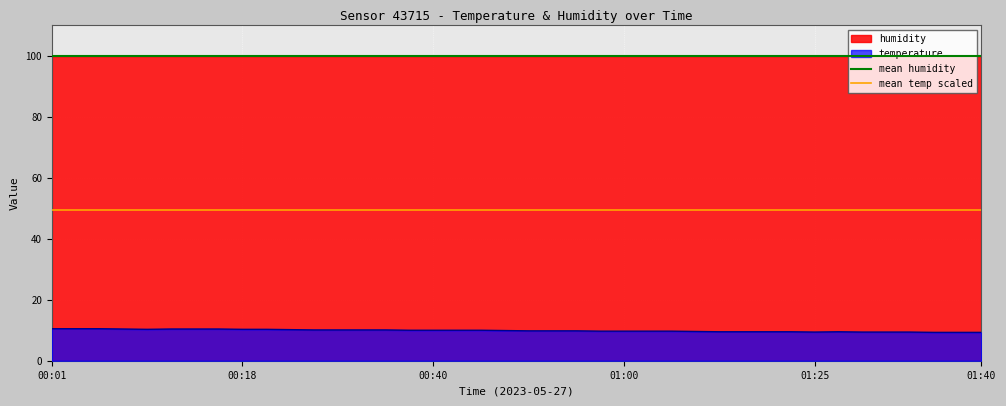

Rank the series by their average value, from highest to lowest.

mean humidity, mean temp scaled, temperature